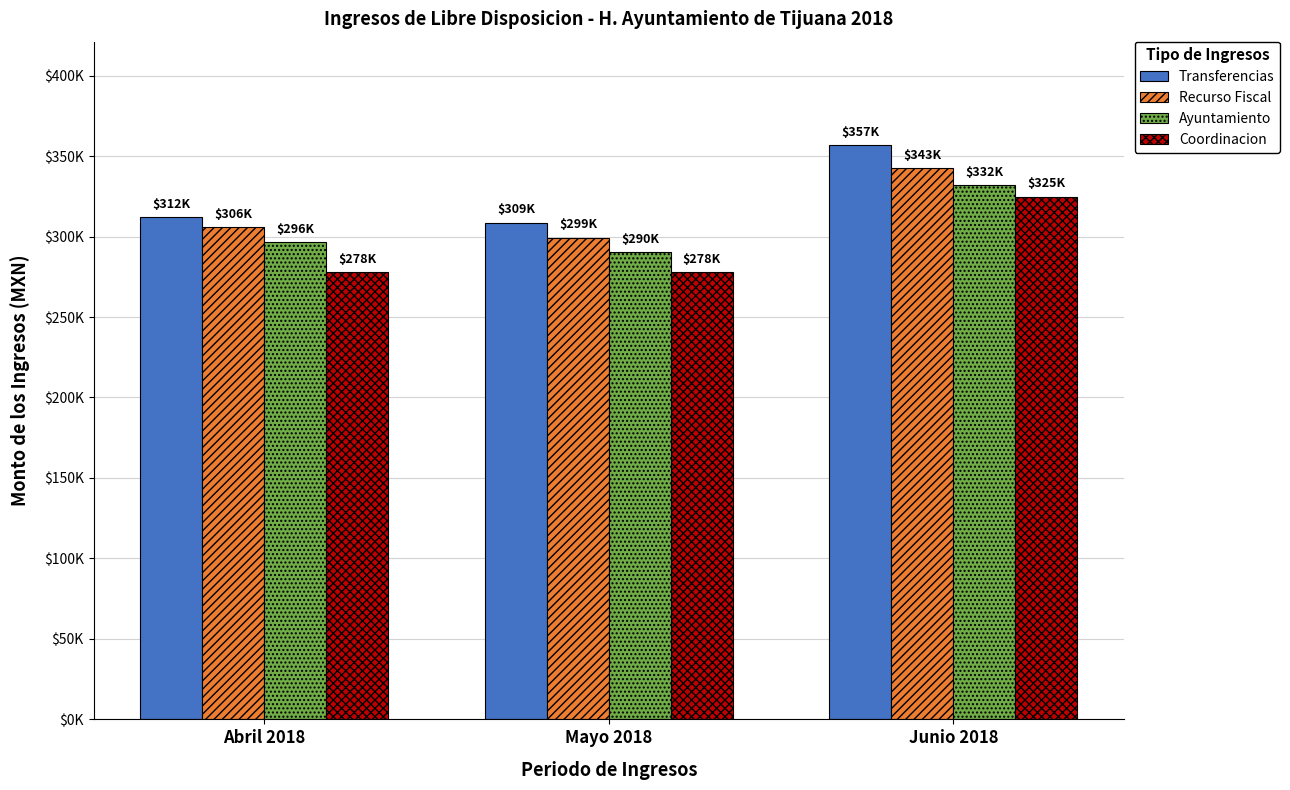

What position from the left is Abril 2018?

1